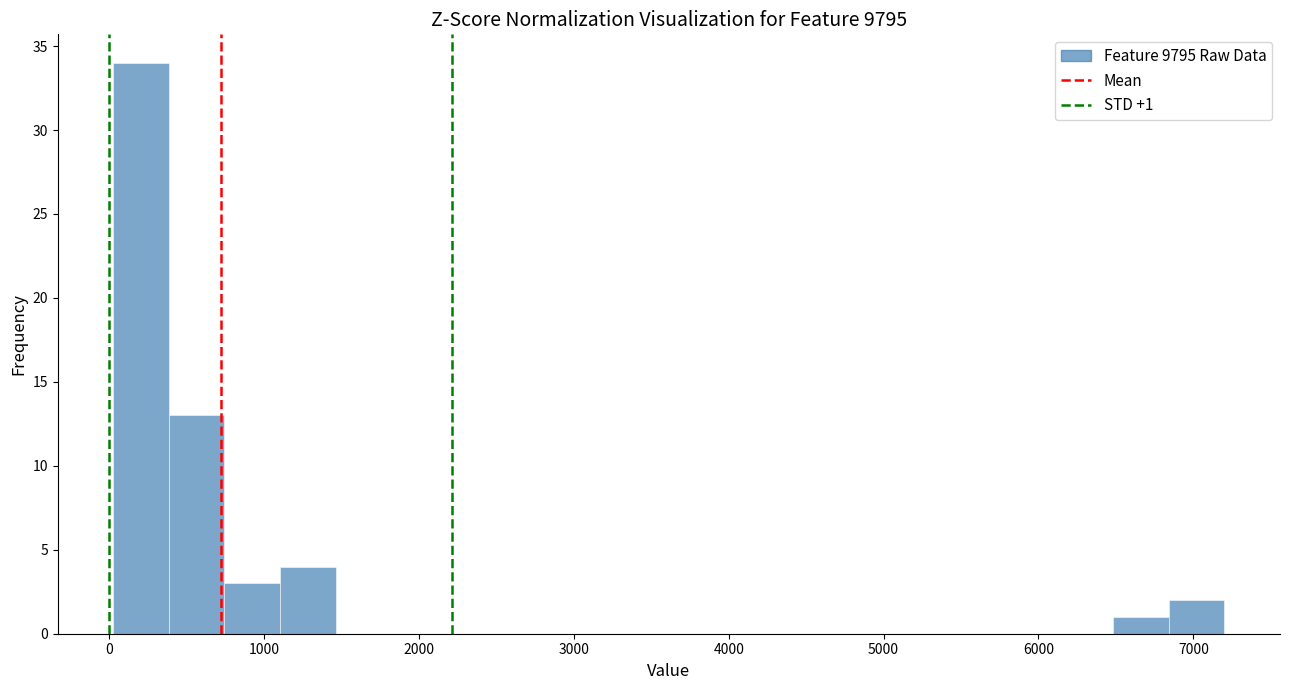

Around what value on the x-axis is the tallest bar? Give the approximate position of its centre, as read against the axis.

200